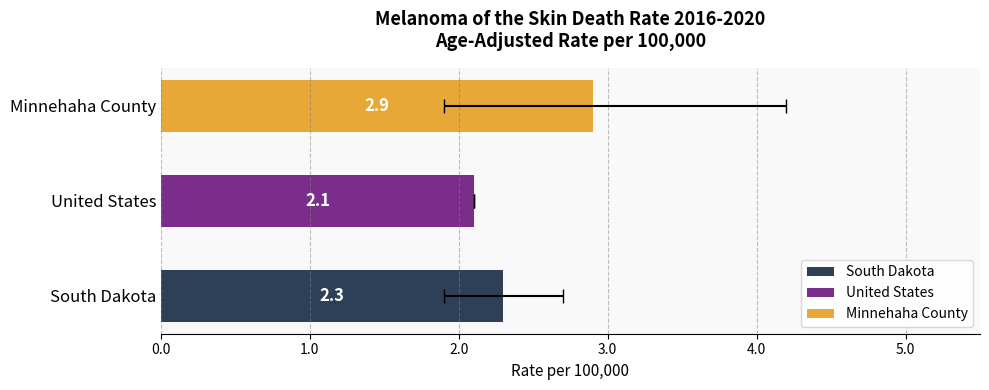

Reading left to right, list all the values displayed in this chart.

Age-Adjusted Death Rate: South Dakota=2.3	United States=2.1	Minnehaha County=2.9
Lower CI: South Dakota=1.9	United States=2.1	Minnehaha County=1.9
Upper CI: South Dakota=2.7	United States=2.1	Minnehaha County=4.2